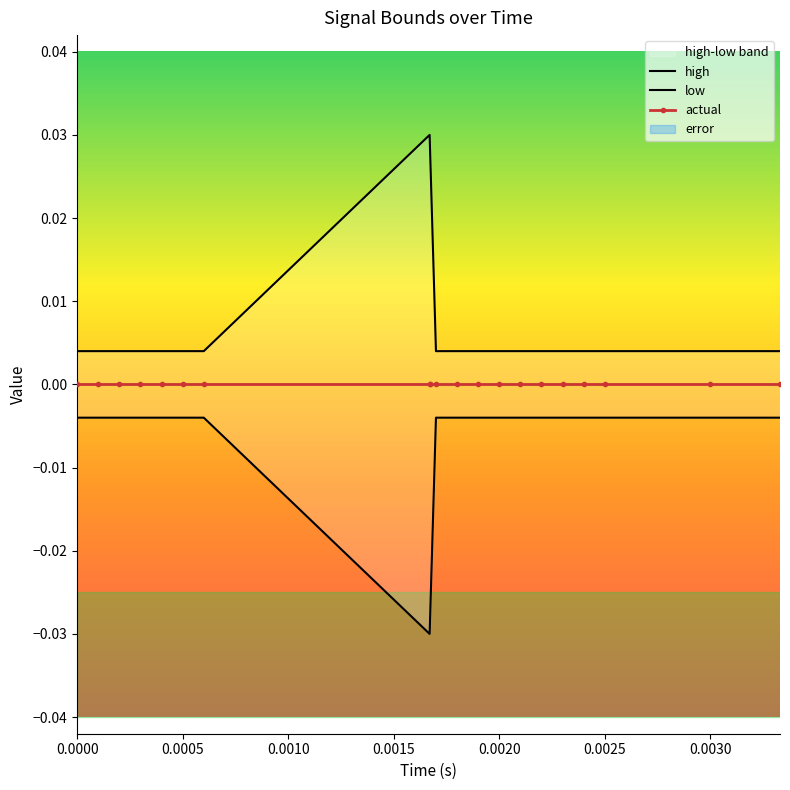

Which series has the largest range (max minus min)?

high